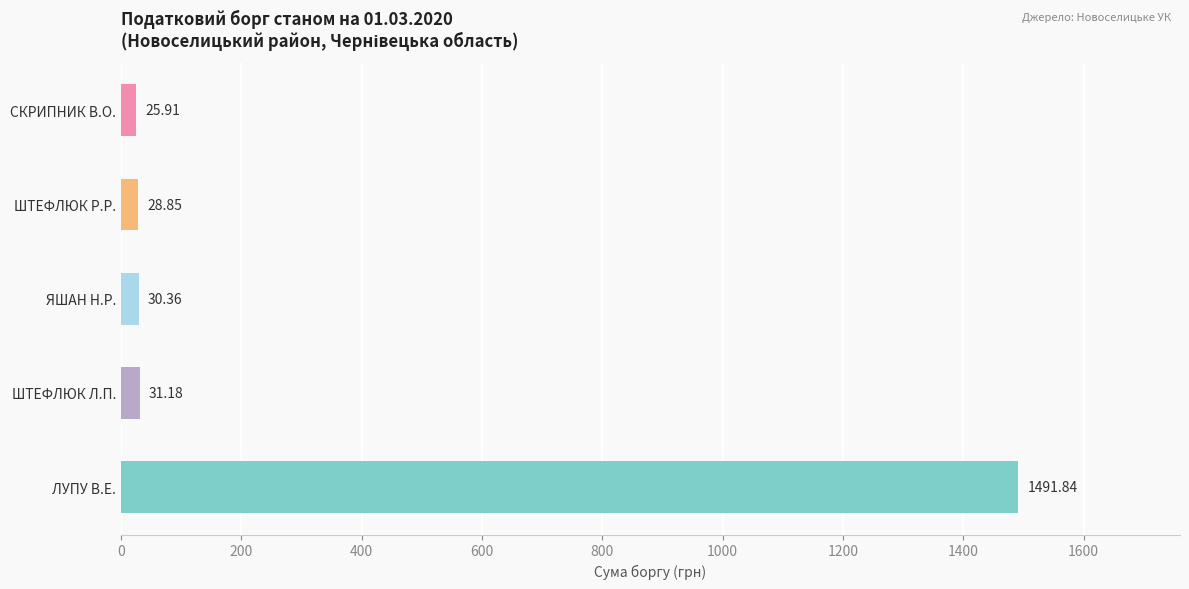

What is the ratio of the value at СКРИПНИК В.О. to the value at ШТЕФЛЮК Р.Р.?

0.9